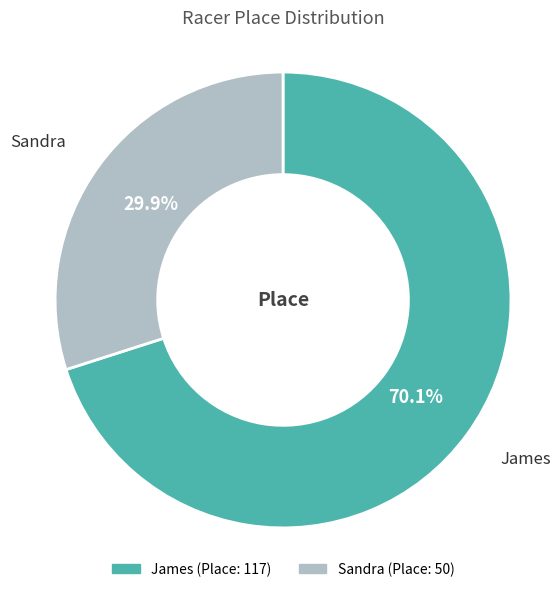

What is the majority slice?

James